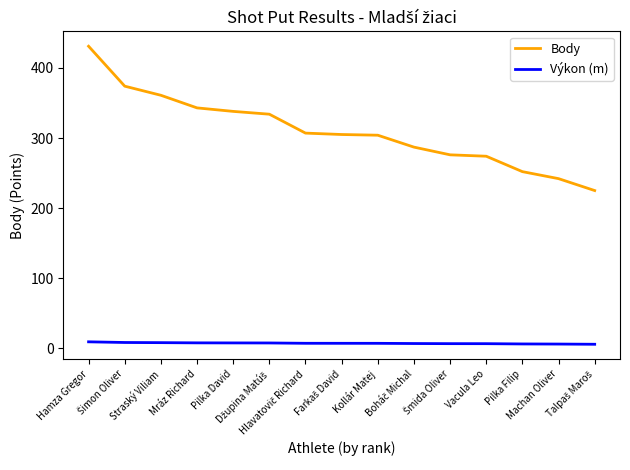

True or false: Body and Výkon (m) intersect in this chart.

False